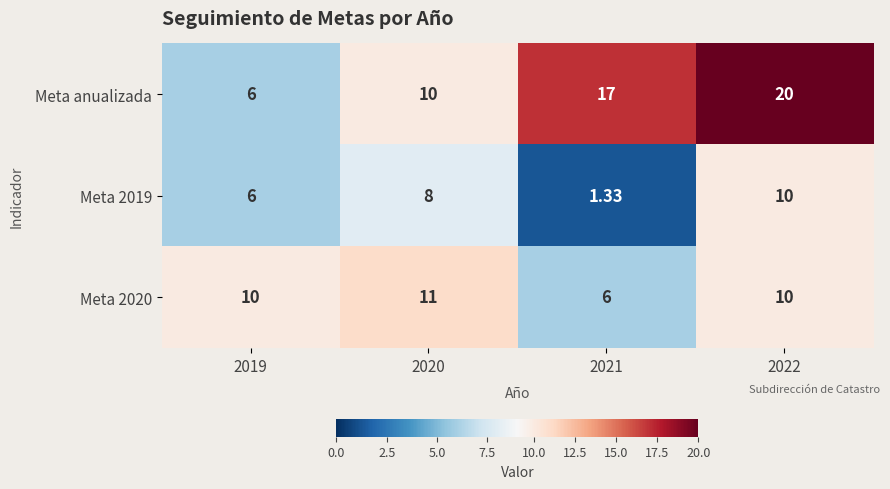

Which series has the largest total across all categories?

Meta anualizada